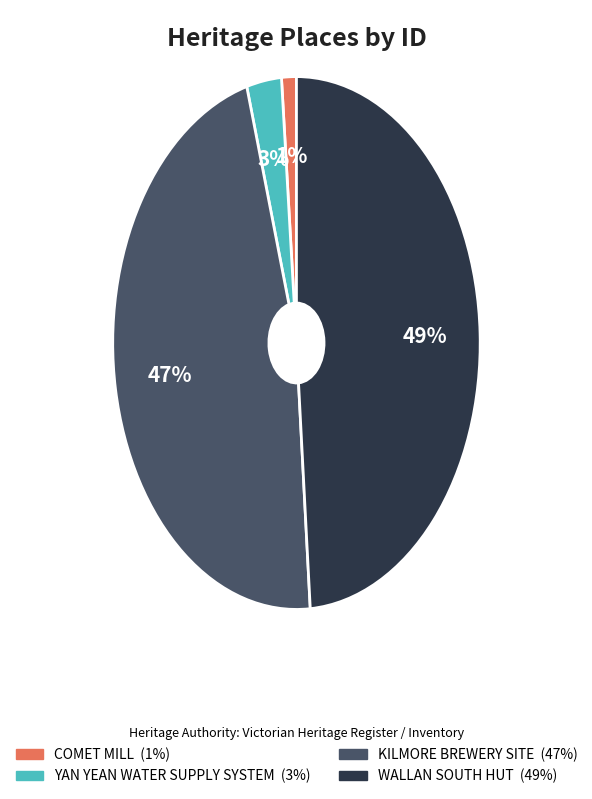

To the nearest percent, what is the difference between the KILMORE BREWERY SITE and YAN YEAN WATER SUPPLY SYSTEM slice percentages?

44%